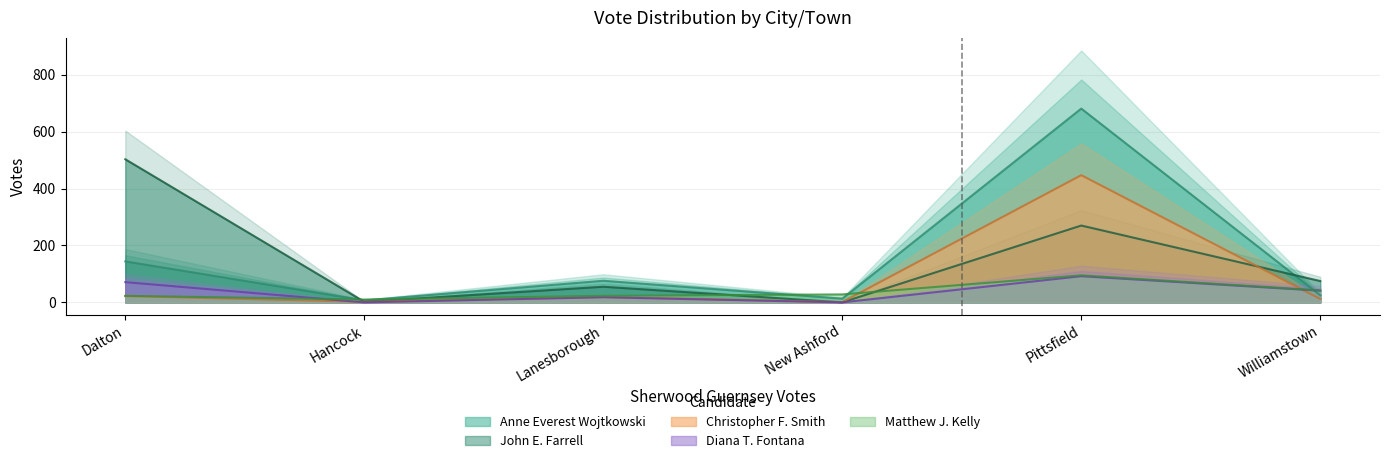

Reading left to right, extract all data points from this chart.

Anne Everest Wojtkowski: Dalton=144	Hancock=7	Lanesborough=76	New Ashford=13	Pittsfield=681	Williamstown=25
John E. Farrell: Dalton=503	Hancock=2	Lanesborough=55	New Ashford=0	Pittsfield=270	Williamstown=75
Christopher F. Smith: Dalton=22	Hancock=2	Lanesborough=19	New Ashford=1	Pittsfield=447	Williamstown=12
Diana T. Fontana: Dalton=71	Hancock=0	Lanesborough=18	New Ashford=0	Pittsfield=92	Williamstown=41
Matthew J. Kelly: Dalton=23	Hancock=10	Lanesborough=23	New Ashford=28	Pittsfield=95	Williamstown=42